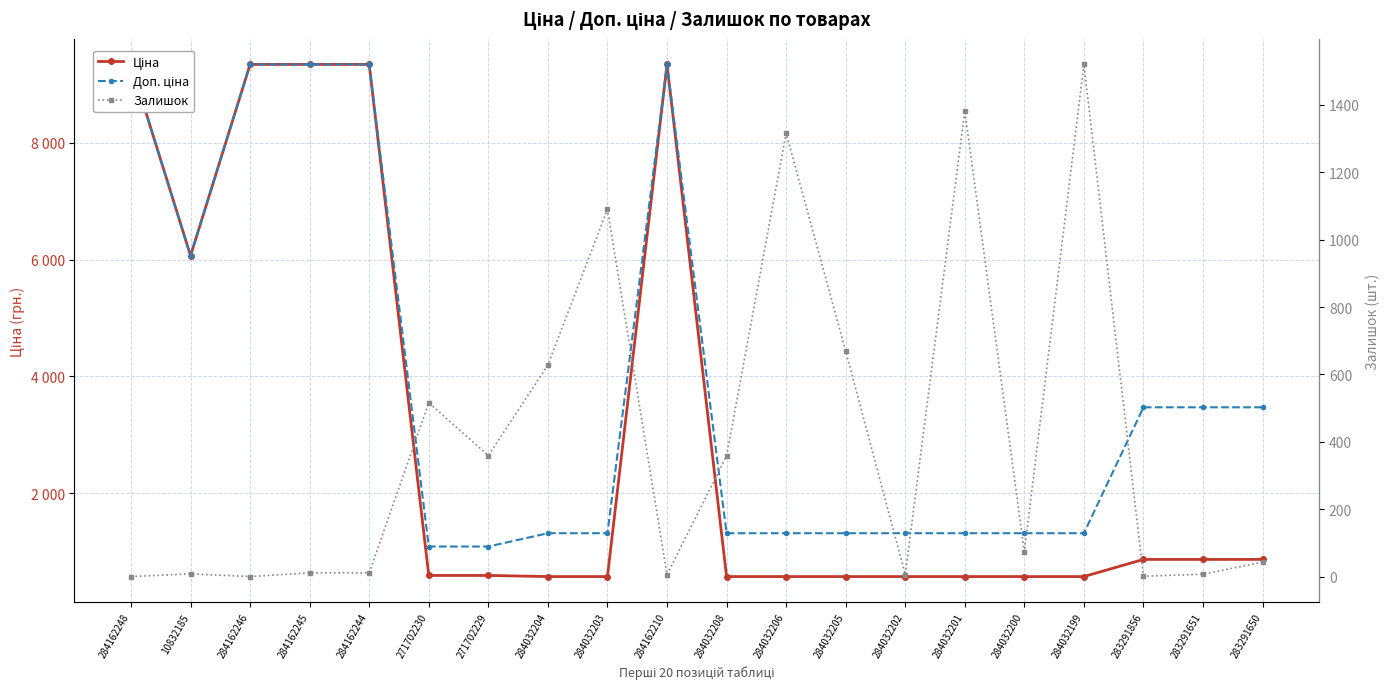

What position from the right is 284162248?

20